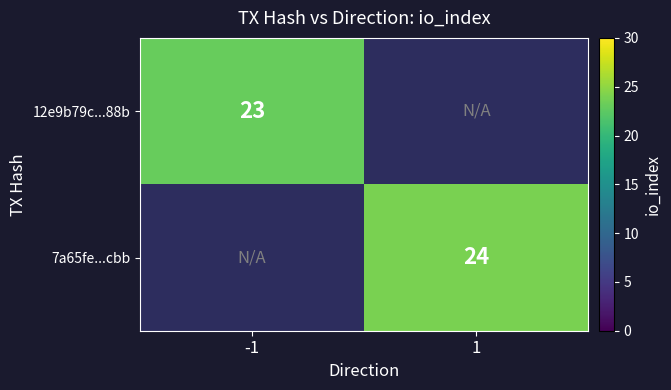

The 7a65fe...cbb series shows 24 at 1. True or false?

True